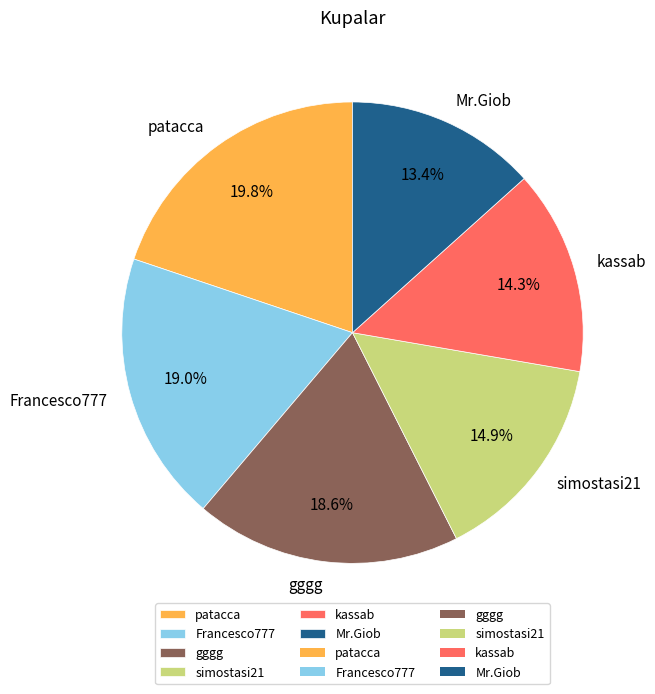

What is the total percentage of gggg and simostasi21?

33.5%